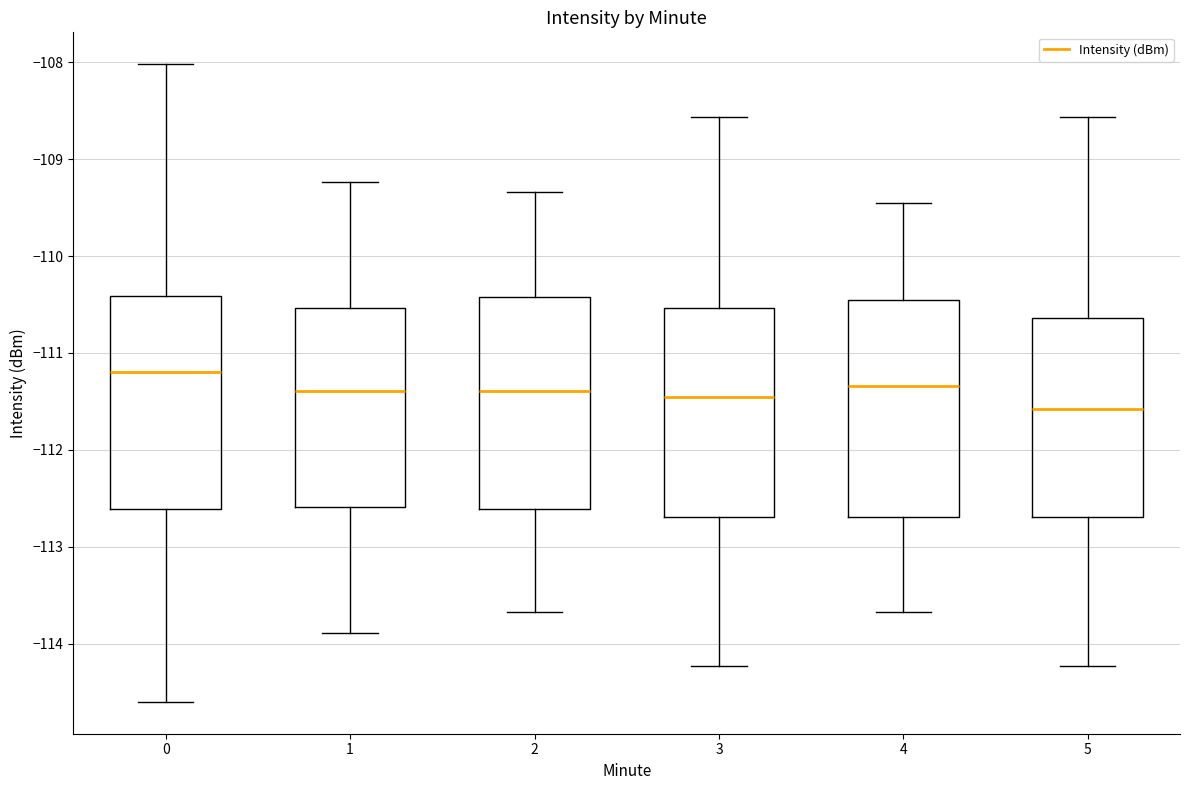

Which box has the highest median line?

0